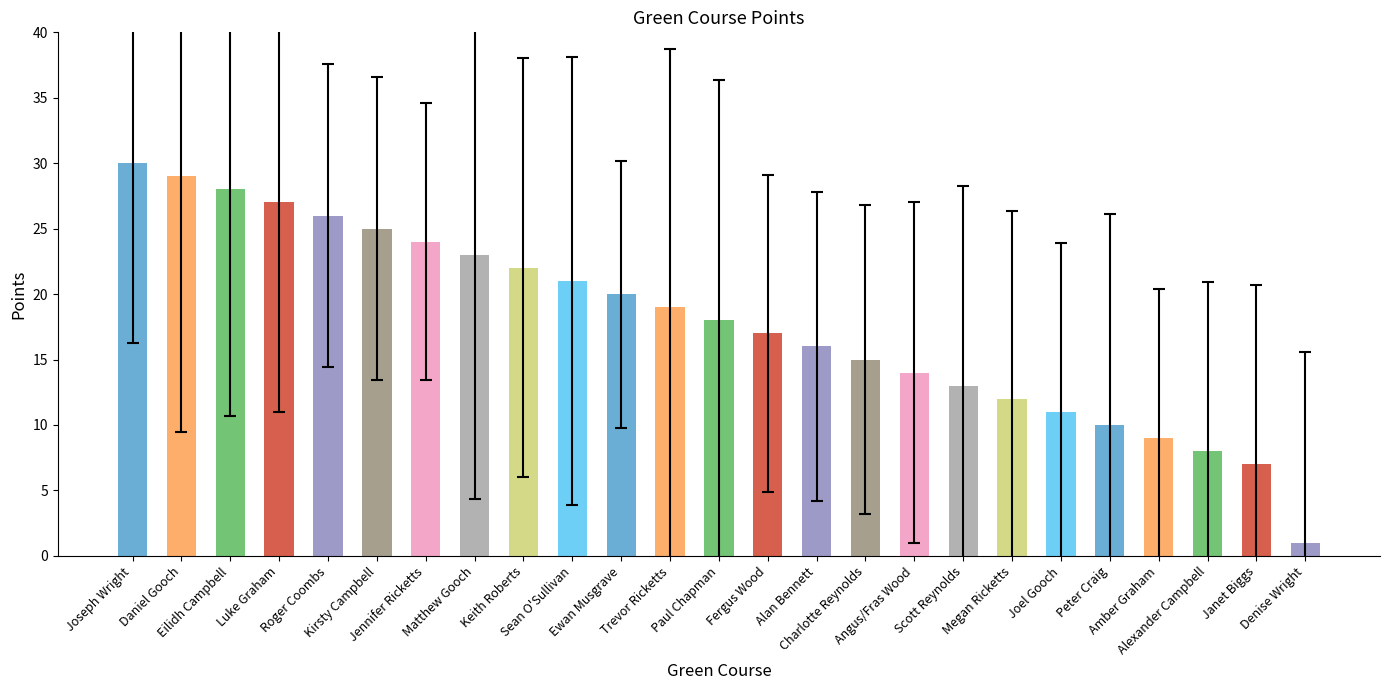

How many bars are there in total?

25